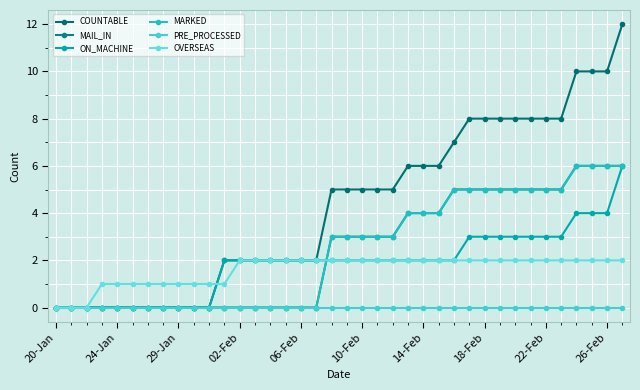

Is this an area chart (filled region under the line)?

No